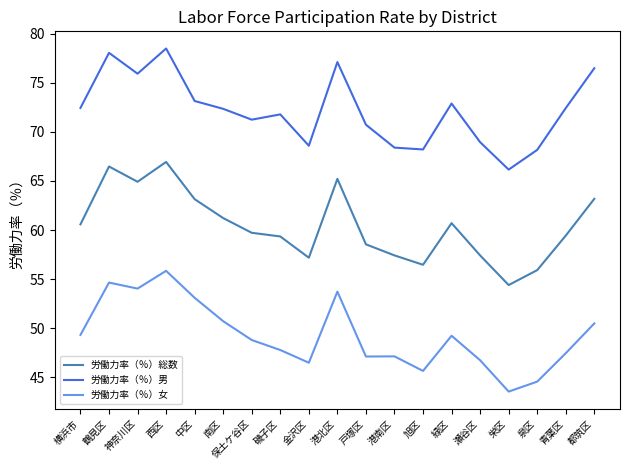

What position from the right is 神奈川区?

17